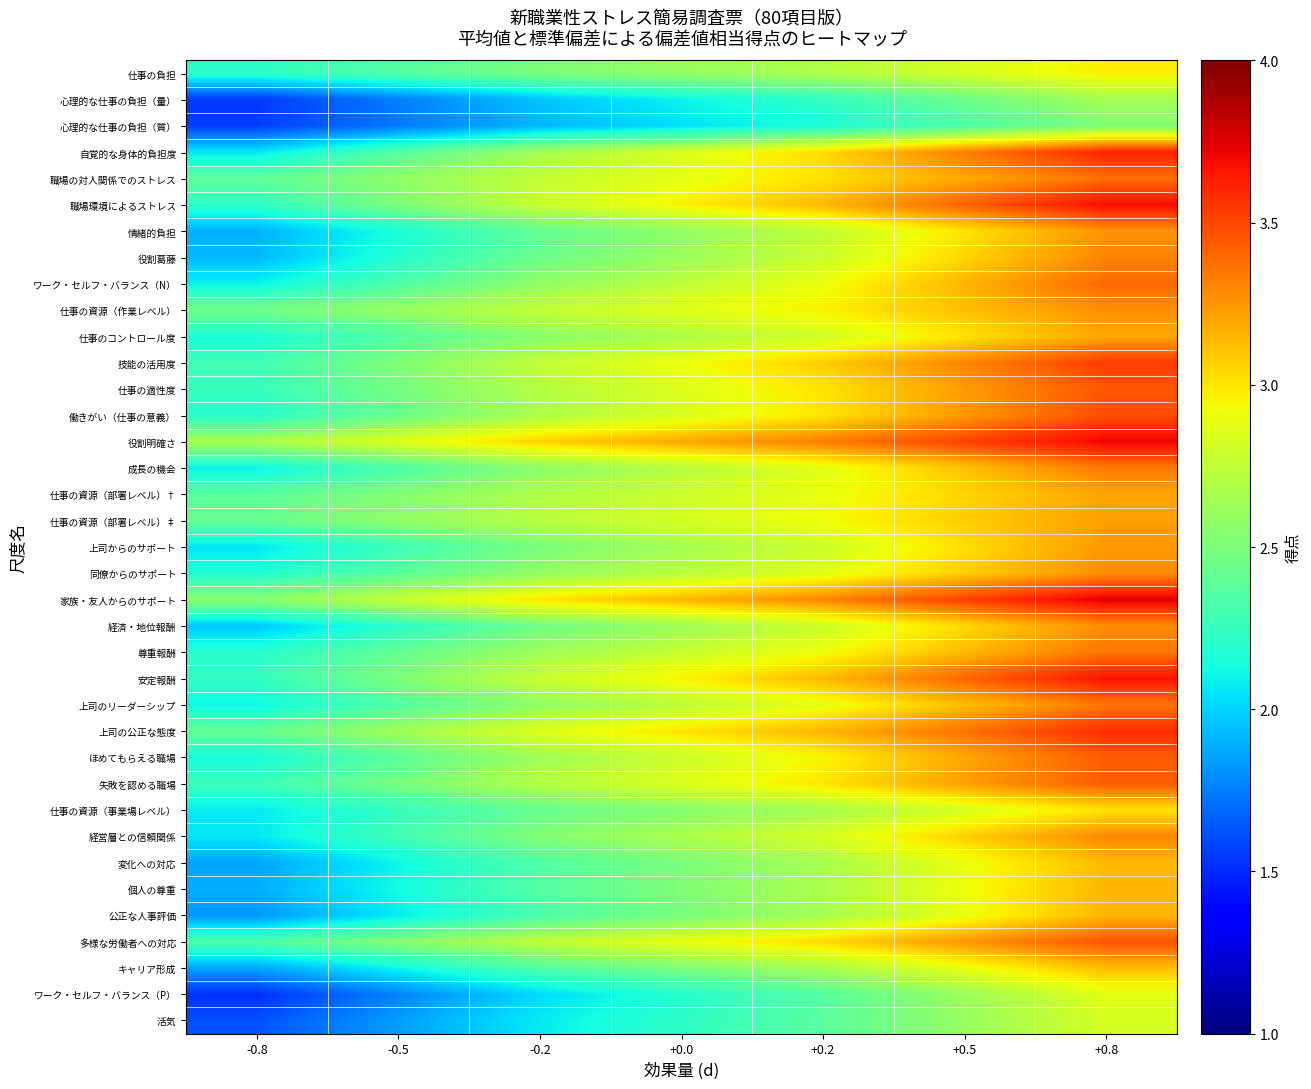

What is the difference between the highest and lowest values at +0.2?

1.2